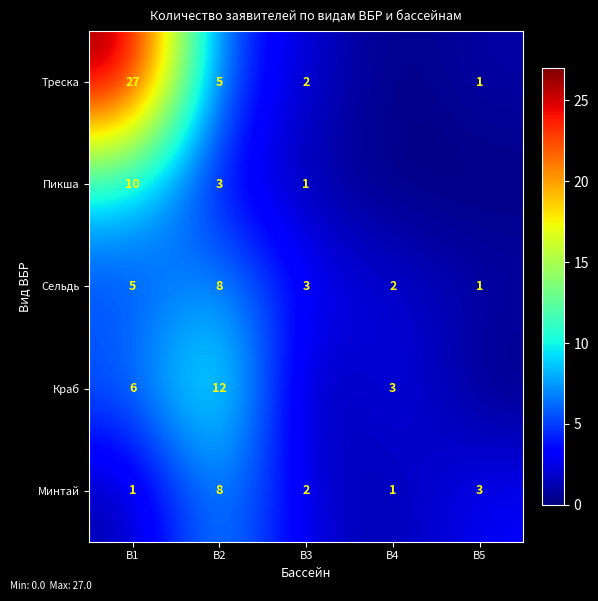

Which category has the highest value in the Минтай series?

B2